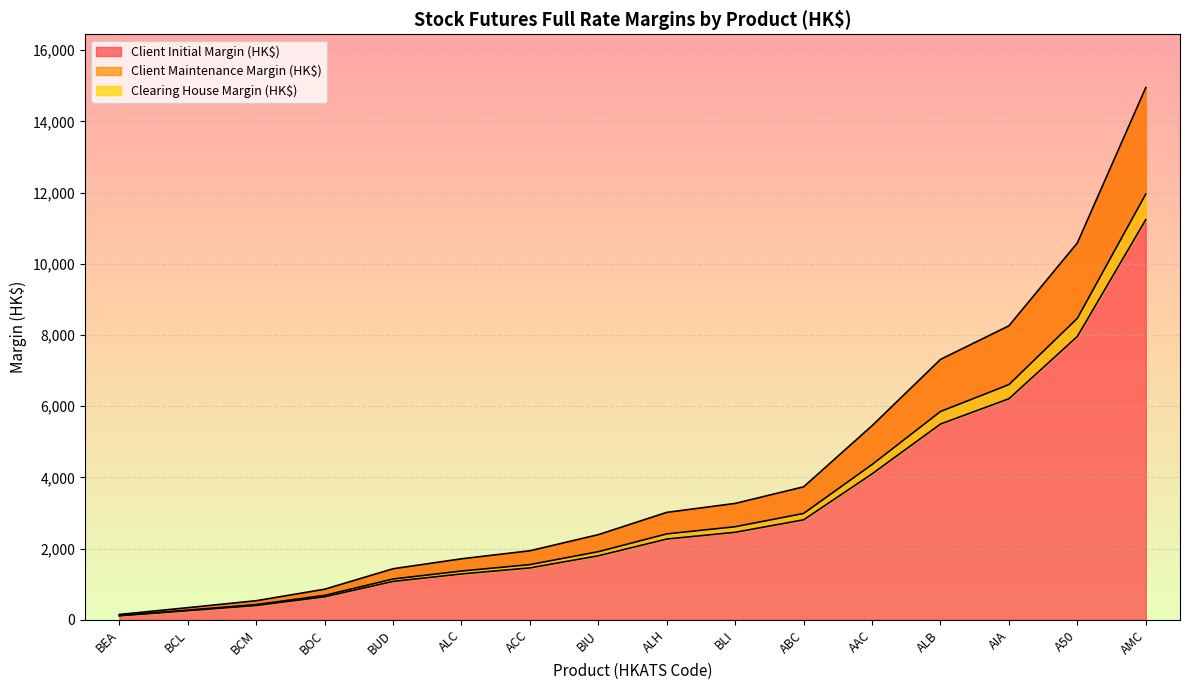

True or false: Client Maintenance Margin (HK$) has a value of 121 at BEA.

True